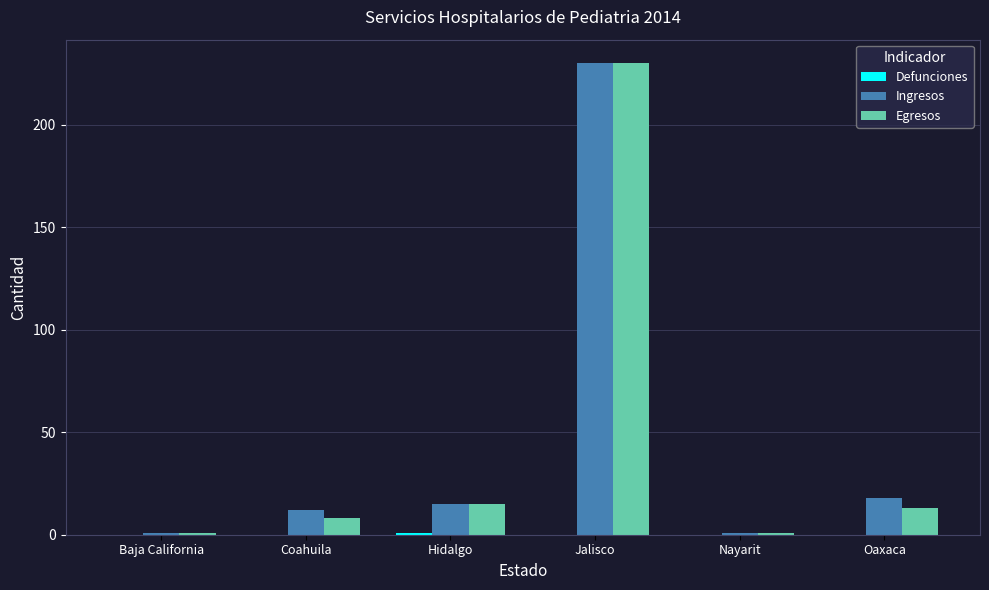

What is the sum of all Egresos values?

268